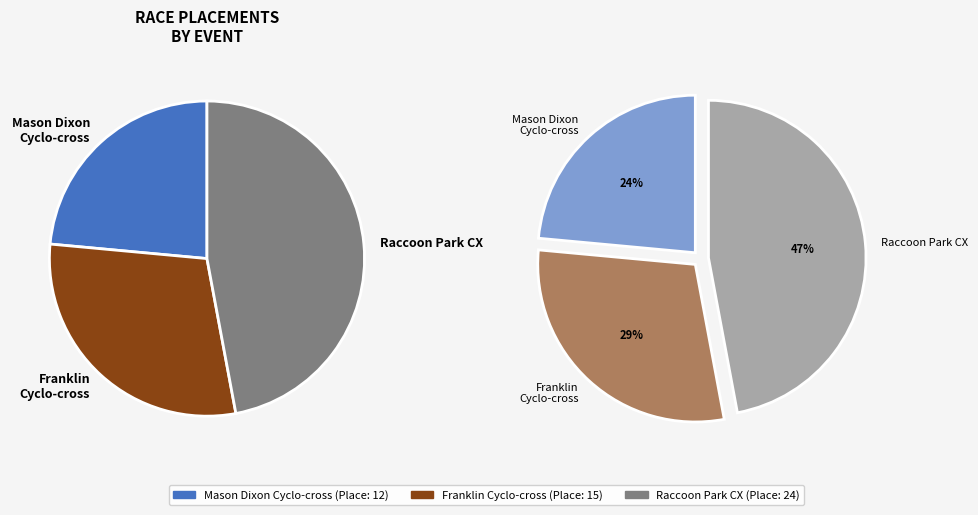

How many slices are in this pie chart?

3